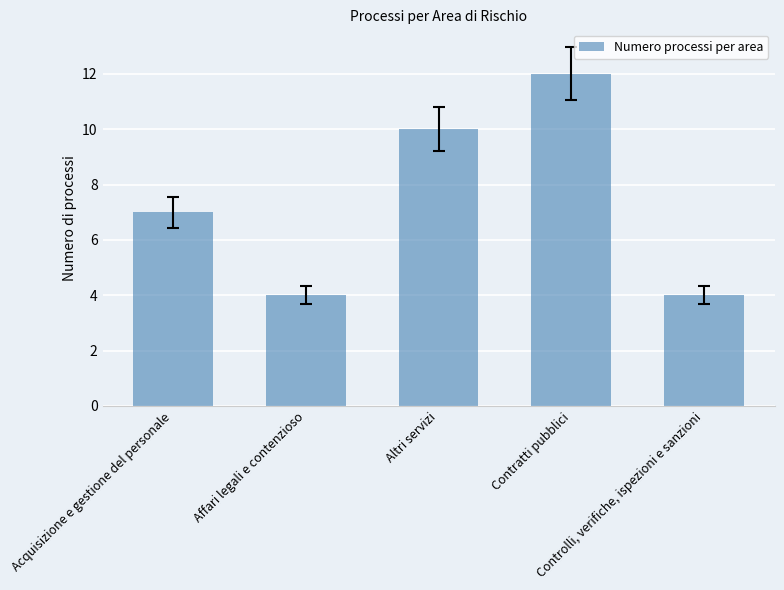

What is the sum of all values?

37